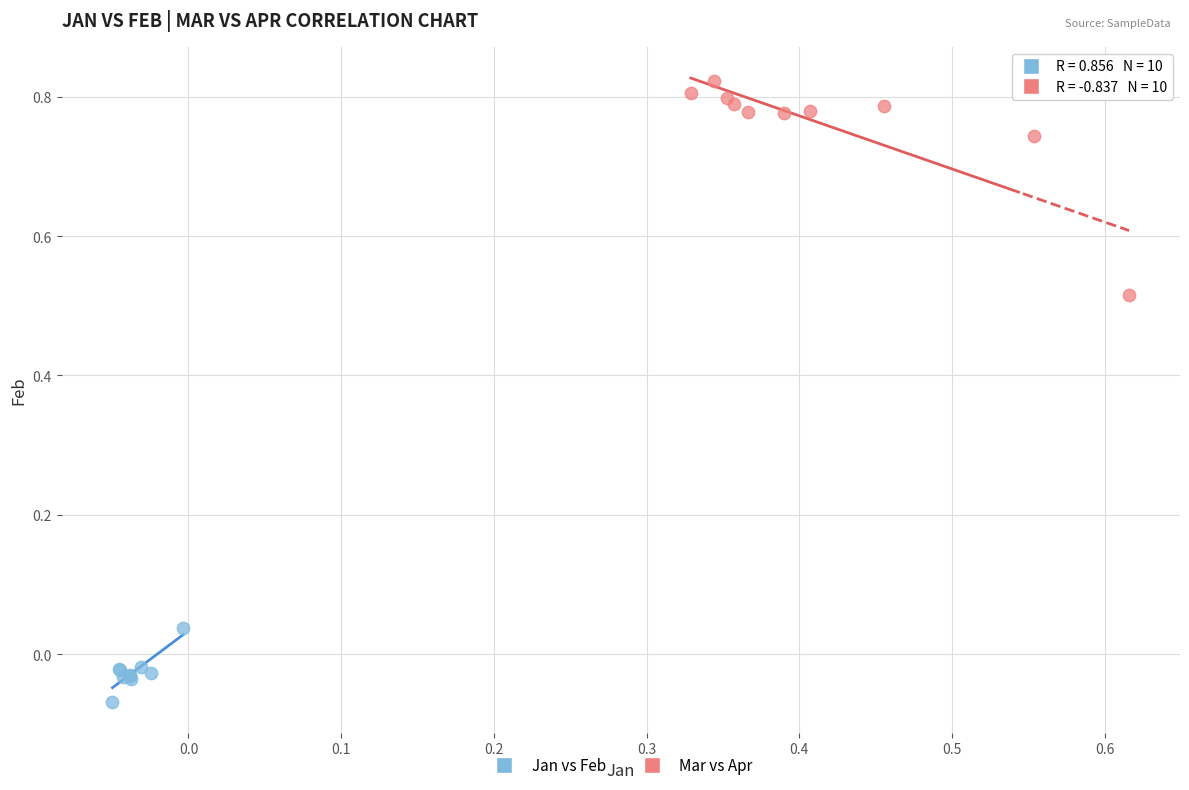

Which series contains the highest Y value?

Mar vs Apr